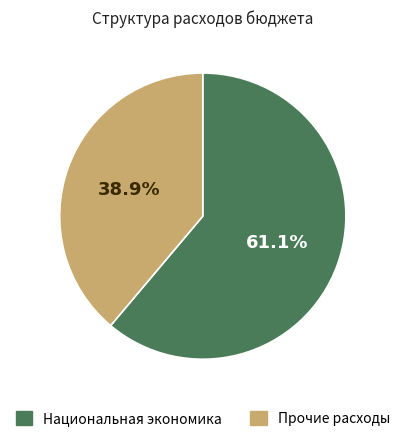

Is there a majority slice in this chart?

Yes